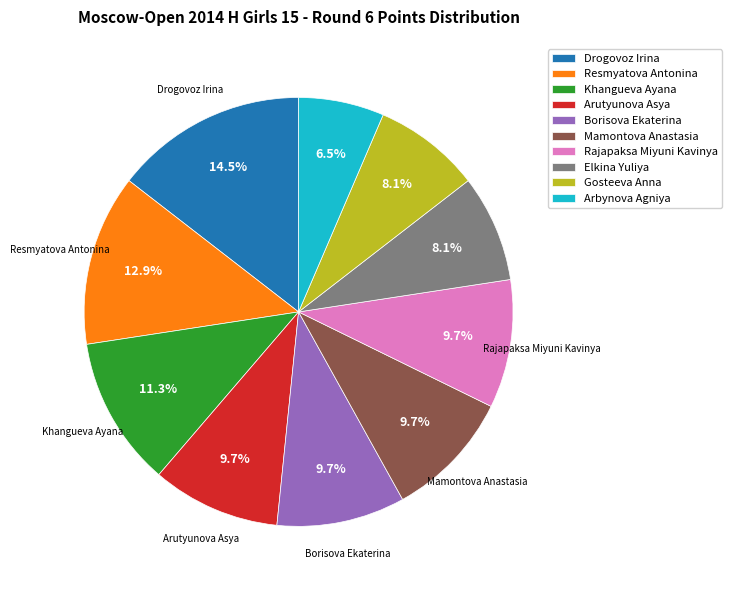

What percentage do Arutyunova Asya and Borisova Ekaterina together represent?

19.4%